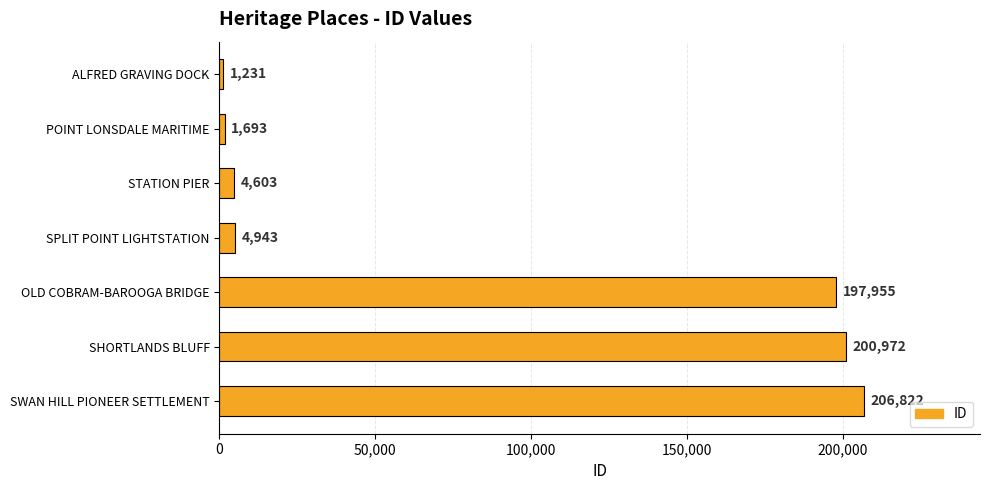

Rank the categories by value from highest to lowest.

SWAN HILL PIONEER SETTLEMENT, SHORTLANDS BLUFF, OLD COBRAM-BAROOGA BRIDGE, SPLIT POINT LIGHTSTATION, STATION PIER, POINT LONSDALE MARITIME, ALFRED GRAVING DOCK